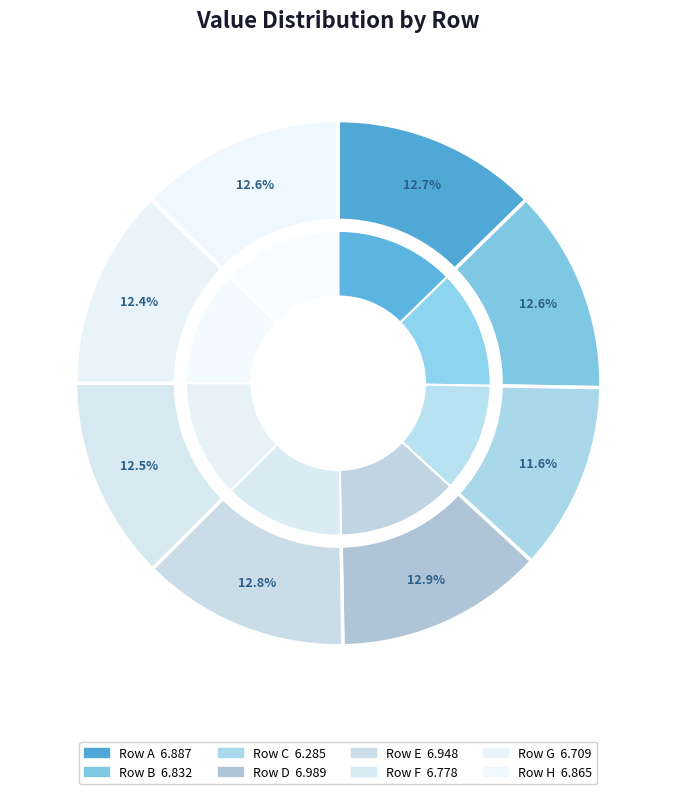

How many slices are in this pie chart?

8